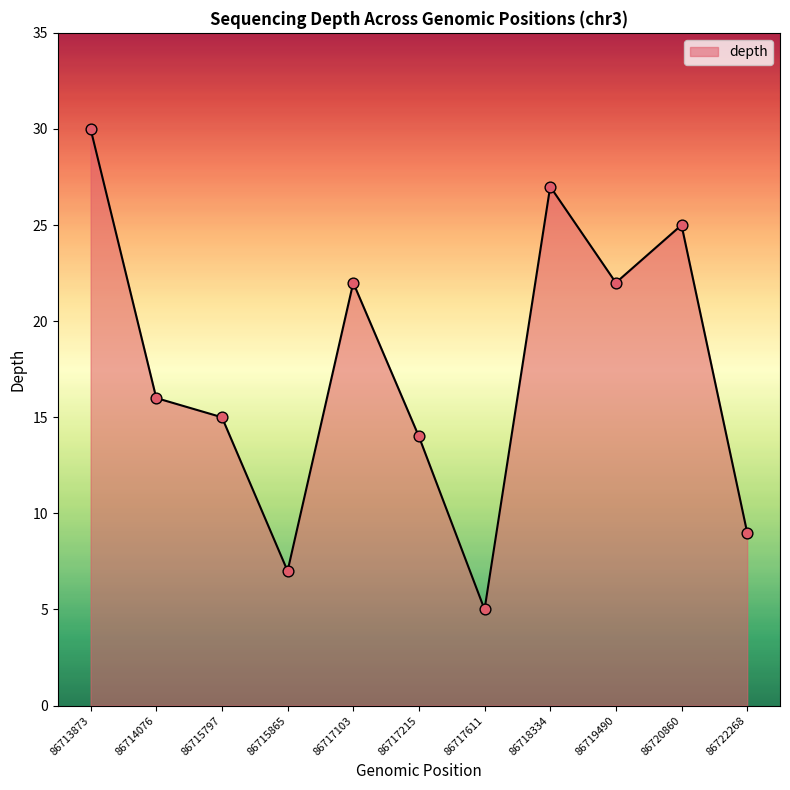

What is the change in value from 86713873 to 86720860?

-5